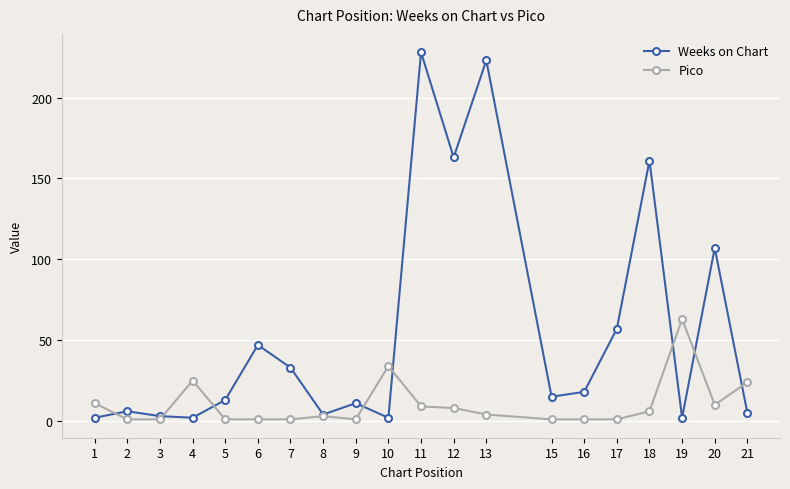

At how many categories does at least one series exceed 167?

2